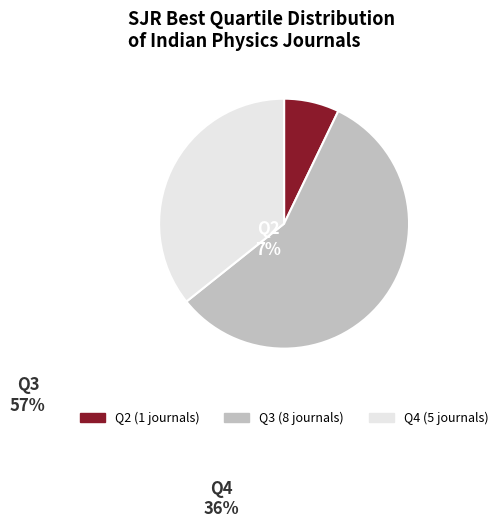

Is the sum of Q3 and Q4 greater than half?

Yes